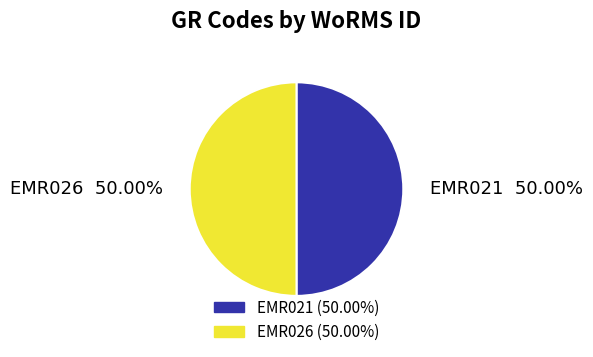

Do EMR026 and EMR021 together represent more than half of the pie?

Yes